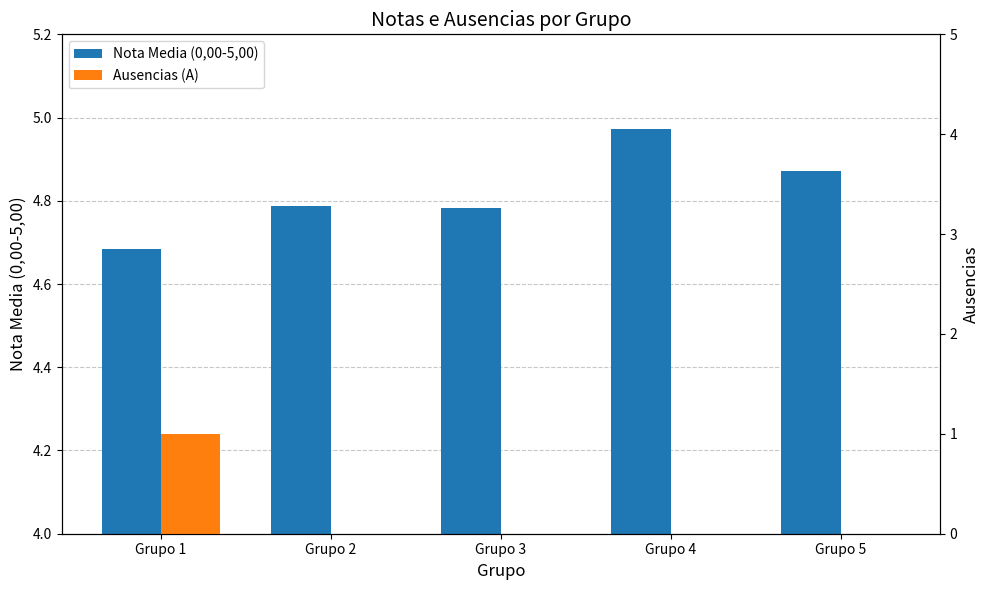

At Grupo 4, list the series in order from largest to smallest.

Nota Media (0,00-5,00), Ausencias (A)